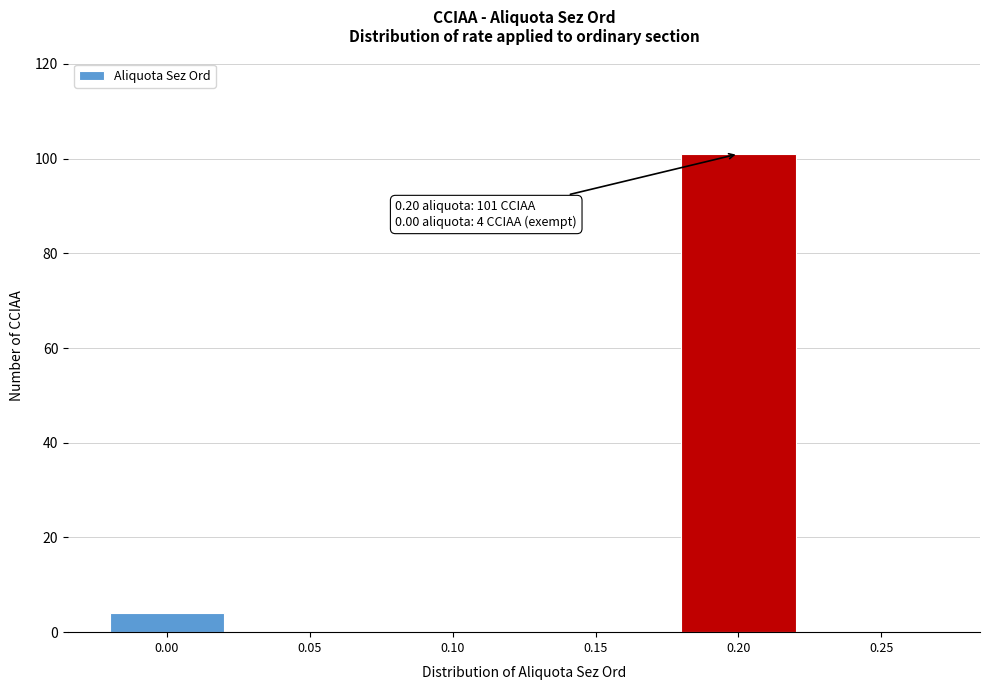

Reading left to right, what are all the values shown in this chart?

0.00=4	0.05=0	0.10=0	0.15=0	0.20=101	0.25=0